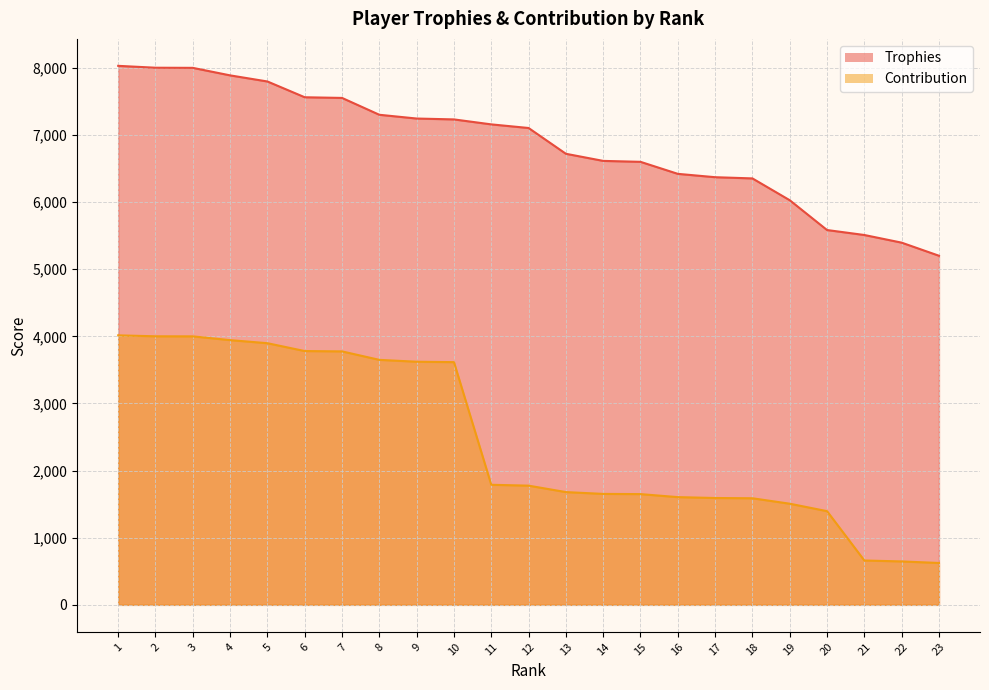

True or false: Trophies and Contribution intersect in this chart.

False